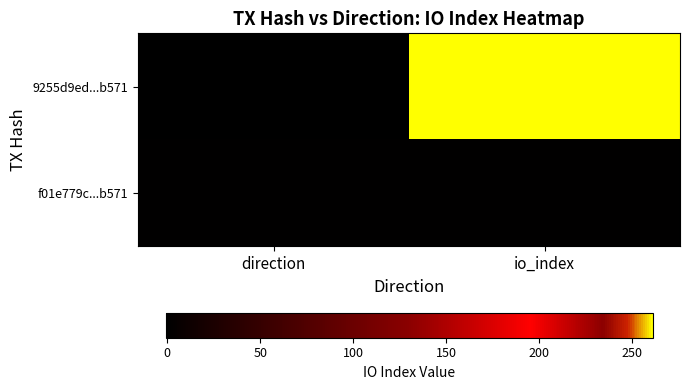

Which series has the largest total across all categories?

9255d9ed...b571